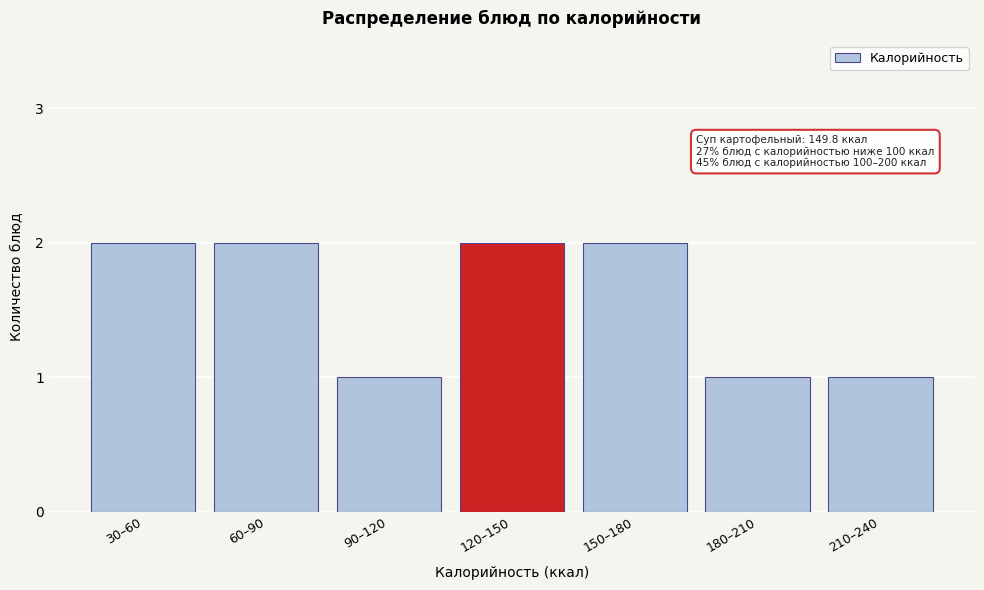

Reading right to left, what are all the values shown in this chart?

1	1	2	2	1	2	2